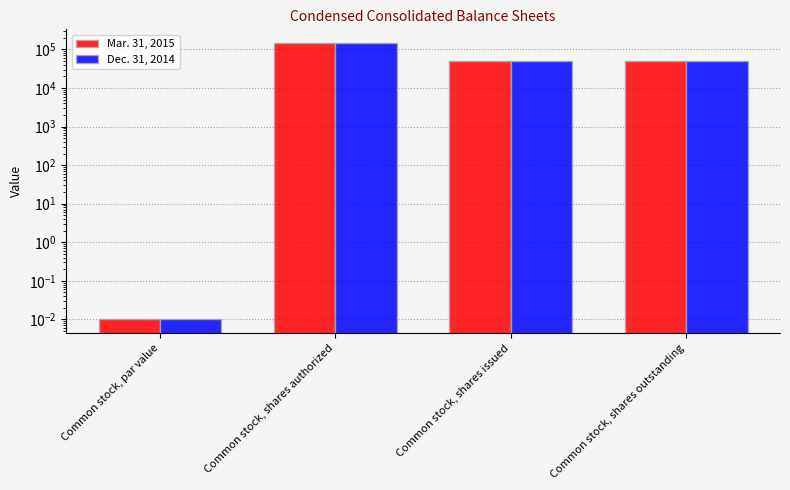

How many distinct data groups are displayed?

2